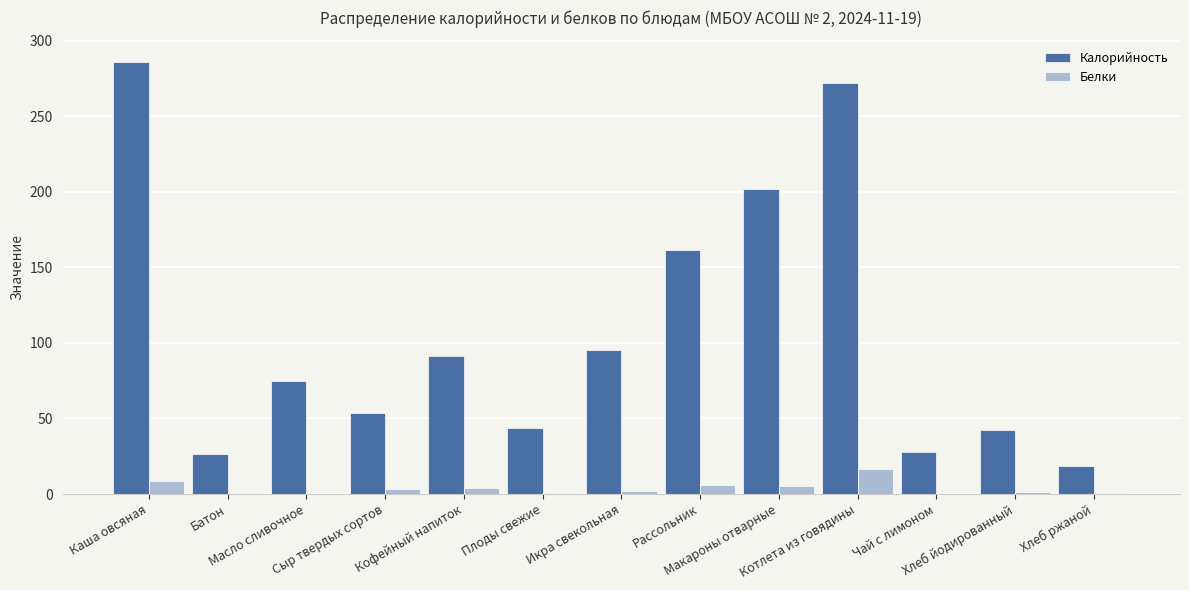

What is the approximate value of Калорийность at Хлеб ржаной?

18.4